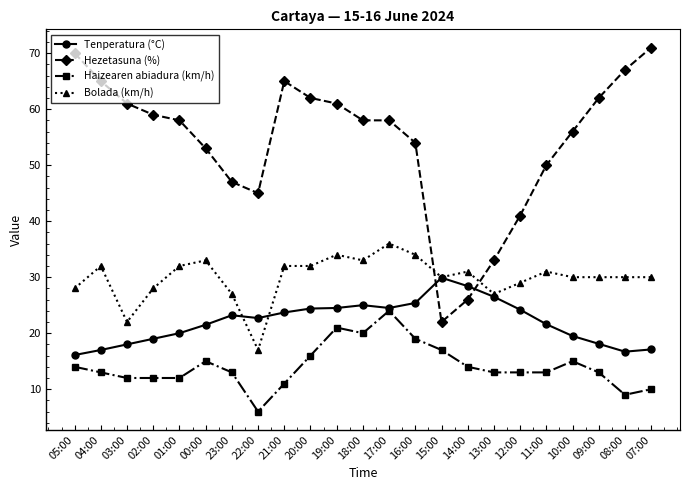

At which category does the chart reach its peak across all series?

07:00